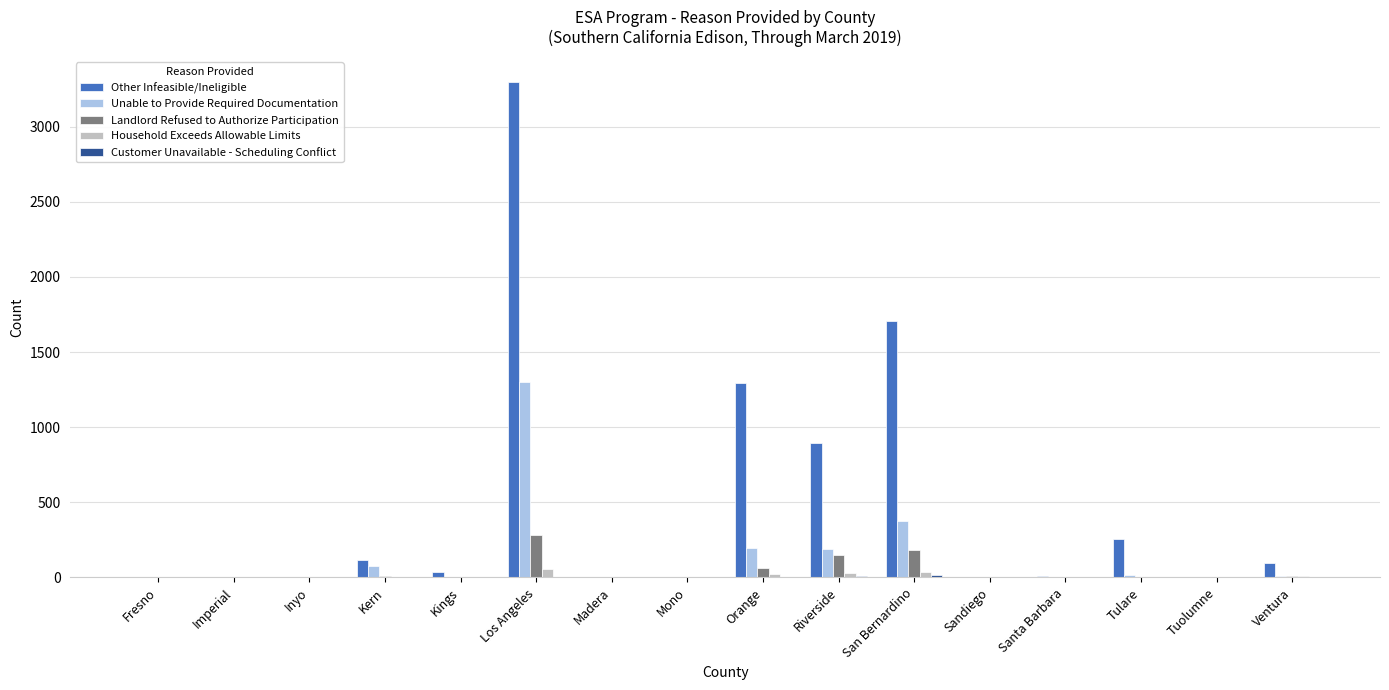

What is the maximum value shown in the chart?

3301